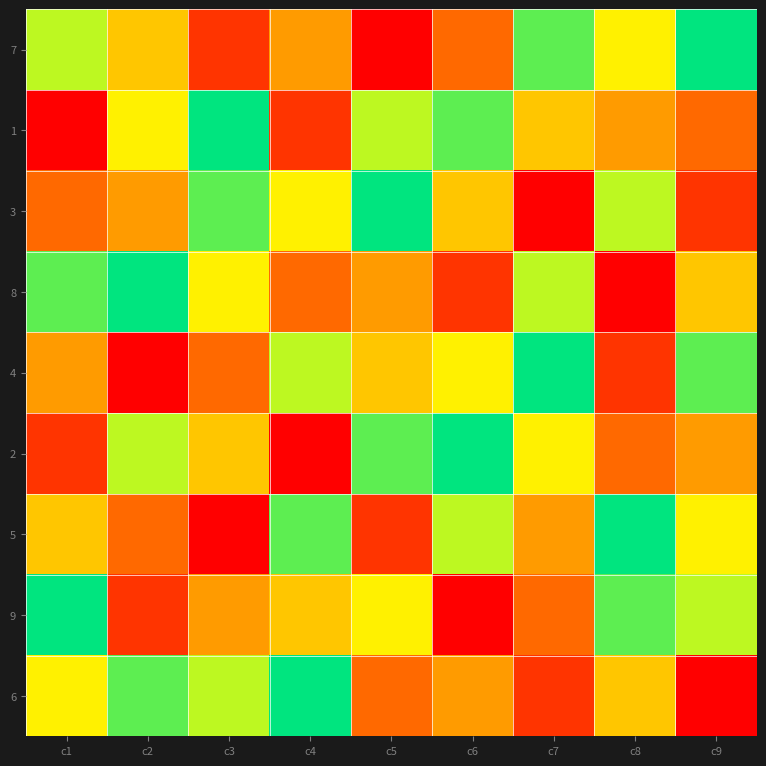

At how many categories does at least one series exceed 8?

9